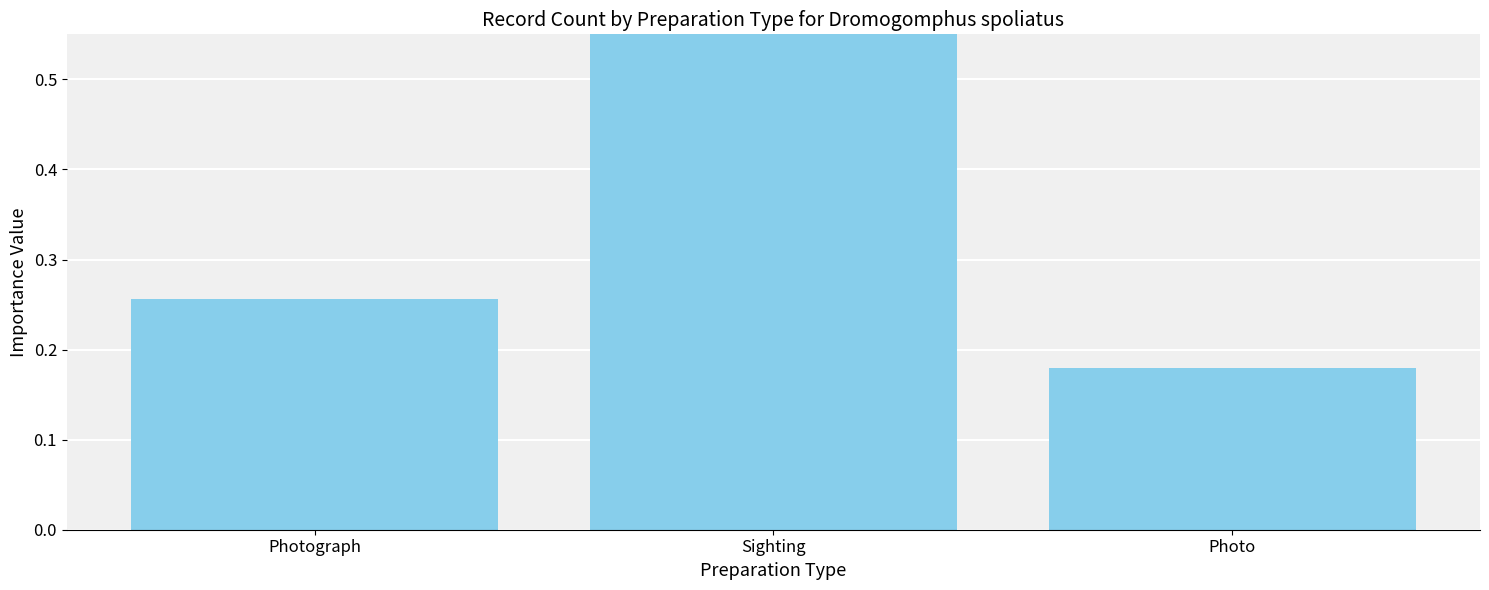

What is the value of the 2nd bar from the left?

0.6